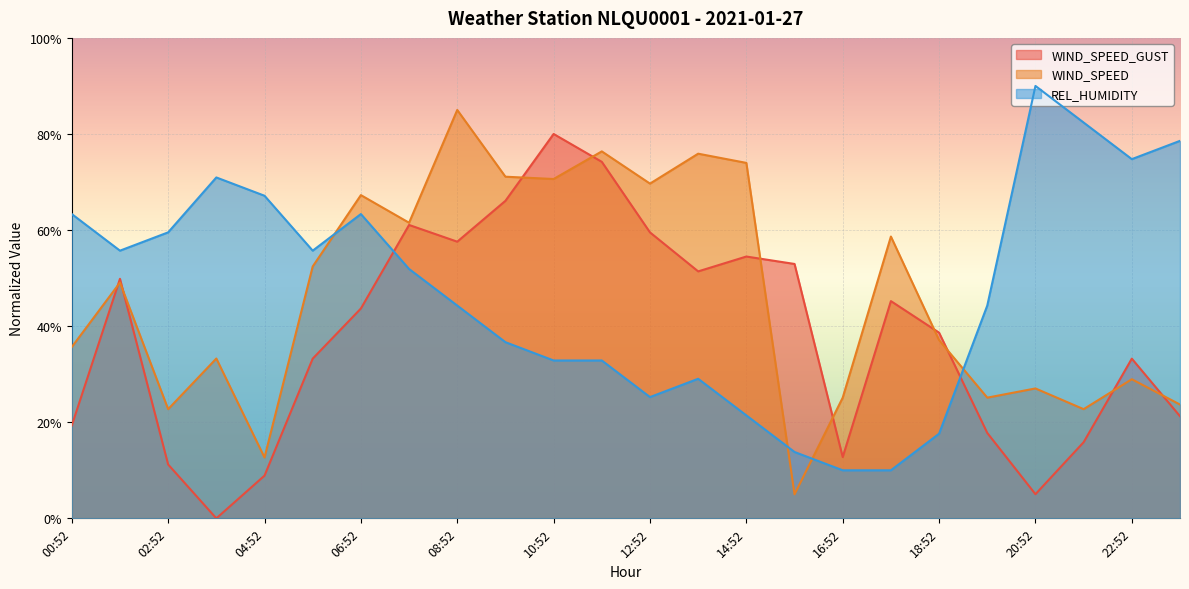

How many data points does each series have?

24